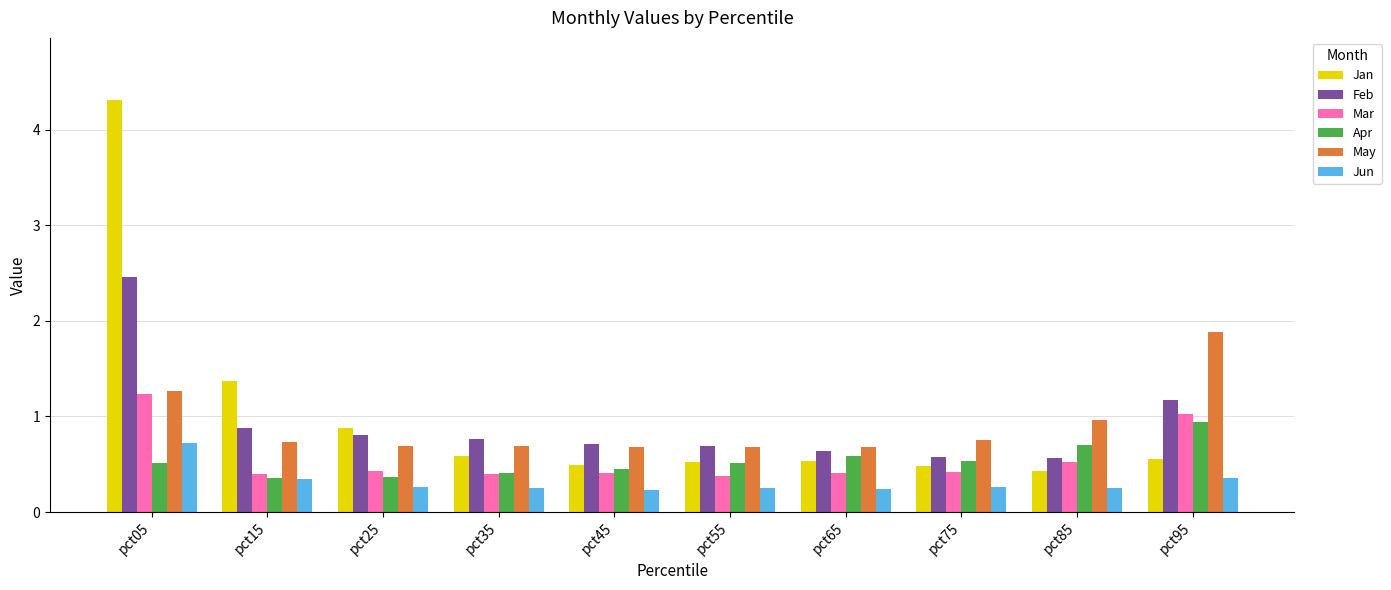

How many groups of bars are there?

10